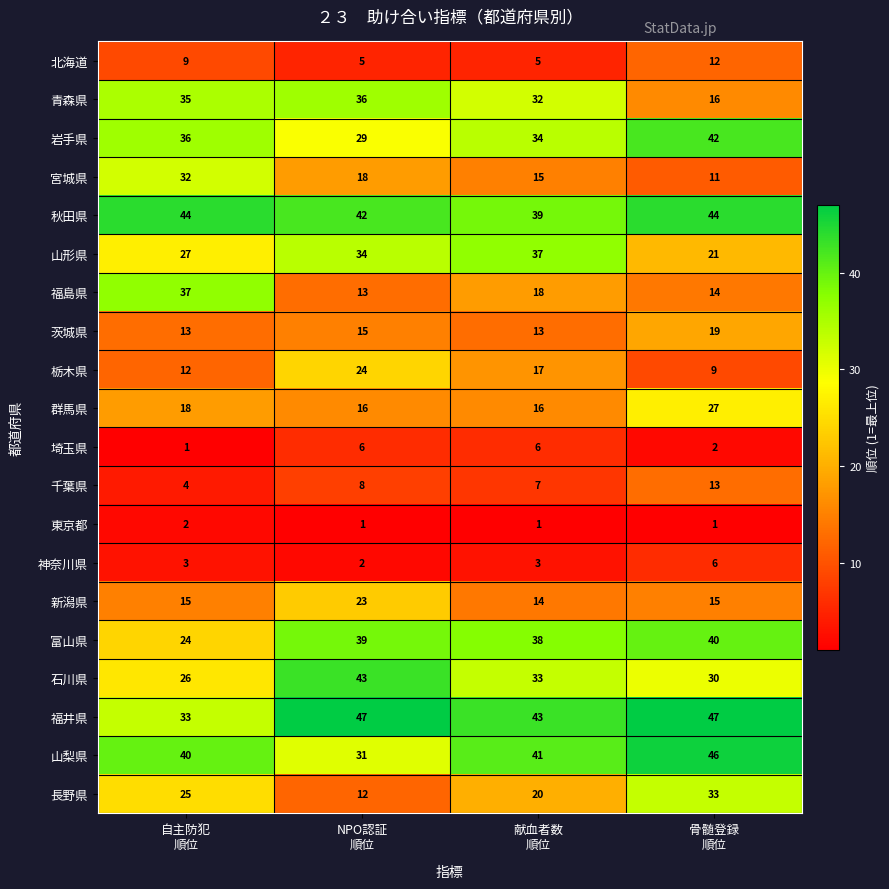

At which category is the sum across all series the highest?

骨髄登録
順位